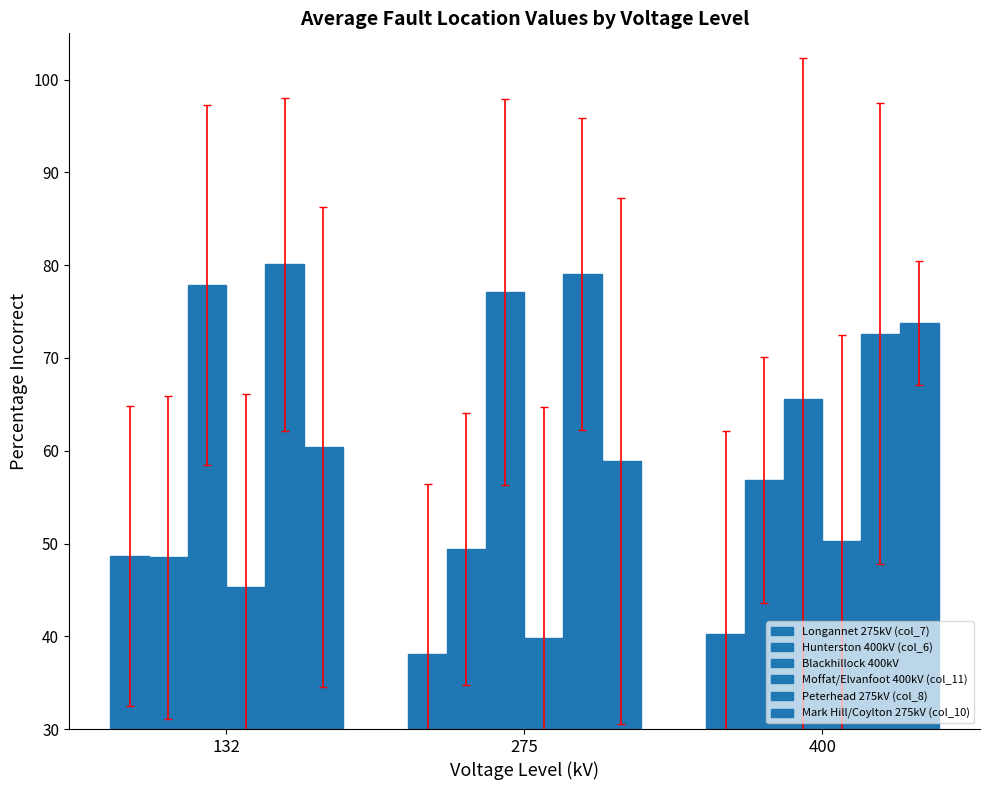

Which series has the widest spread of values?

Mark Hill/Coylton 275kV (col_10)